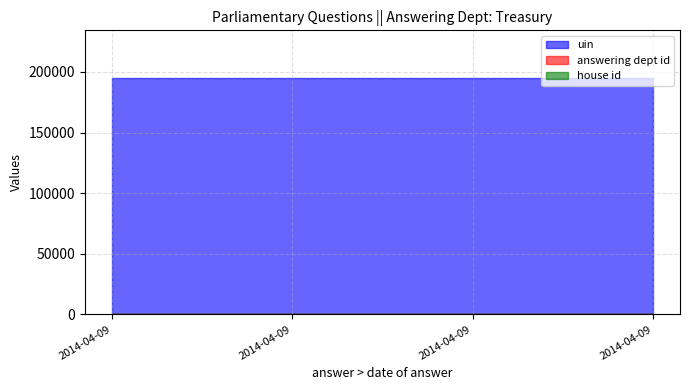

Which category has the highest value across all series?

2014-04-09